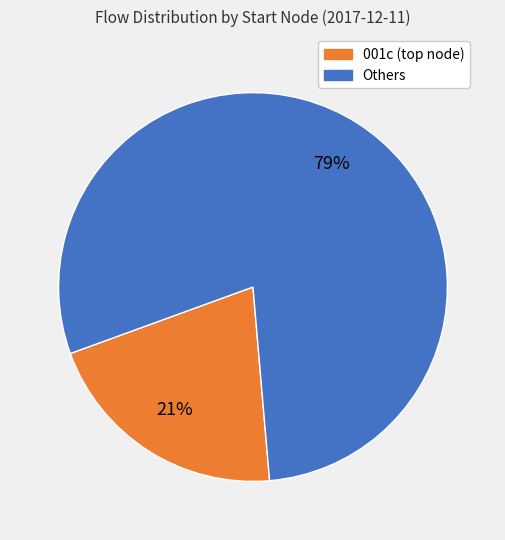

To the nearest percent, what is the average slice percentage?

50%